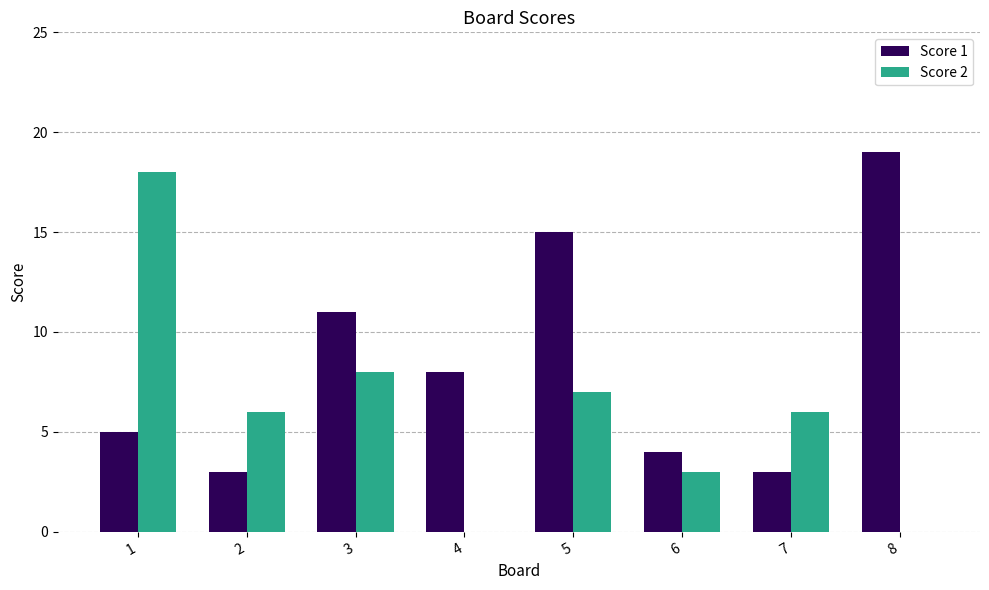

At which label does Score 1 first exceed 8?

3